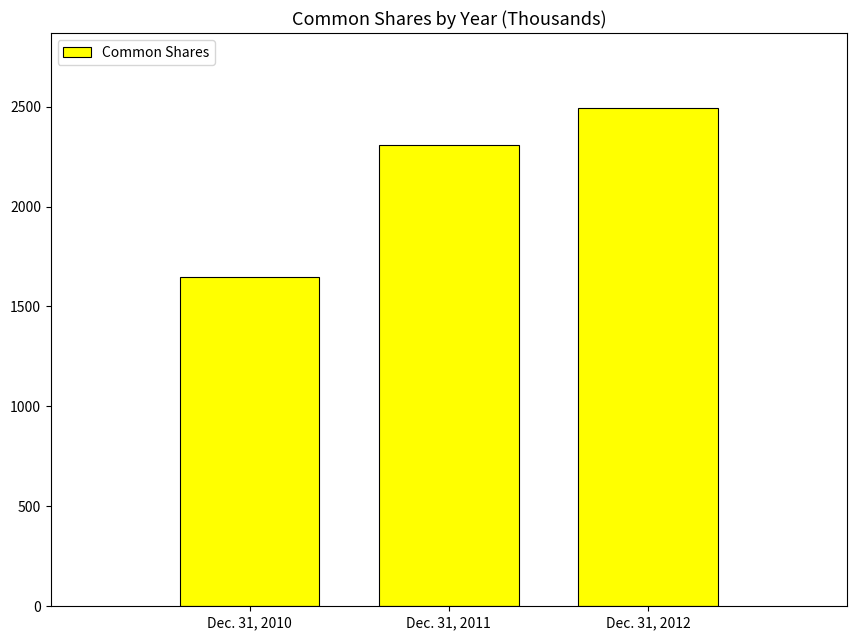

What is the sum of the values at Dec. 31, 2010 and Dec. 31, 2011?

3954